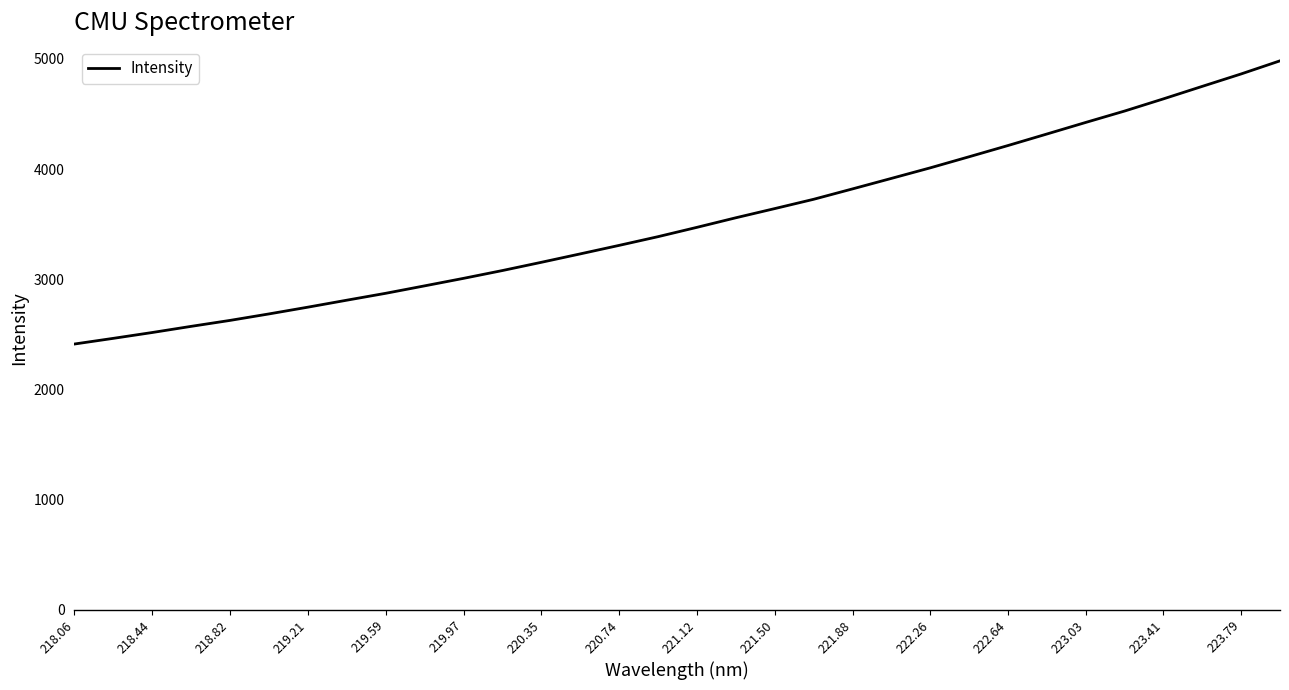

How many categories are shown in the chart?

32